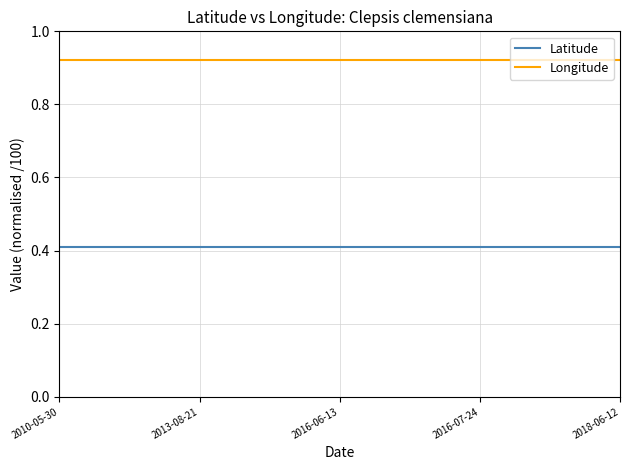

True or false: Longitude and Latitude cross at least once.

False